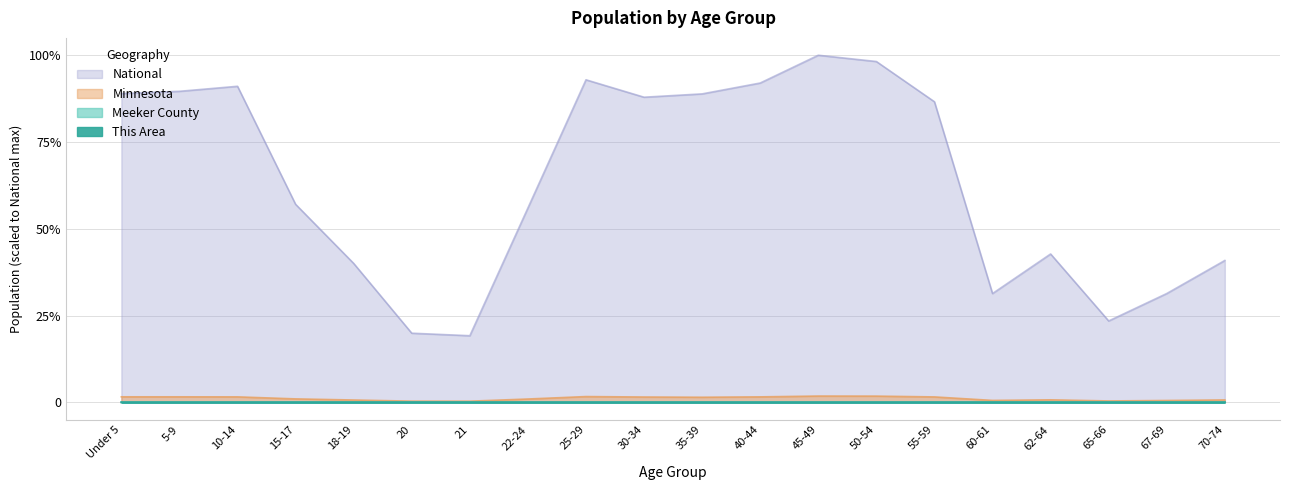

What position from the left is 25-29?

9